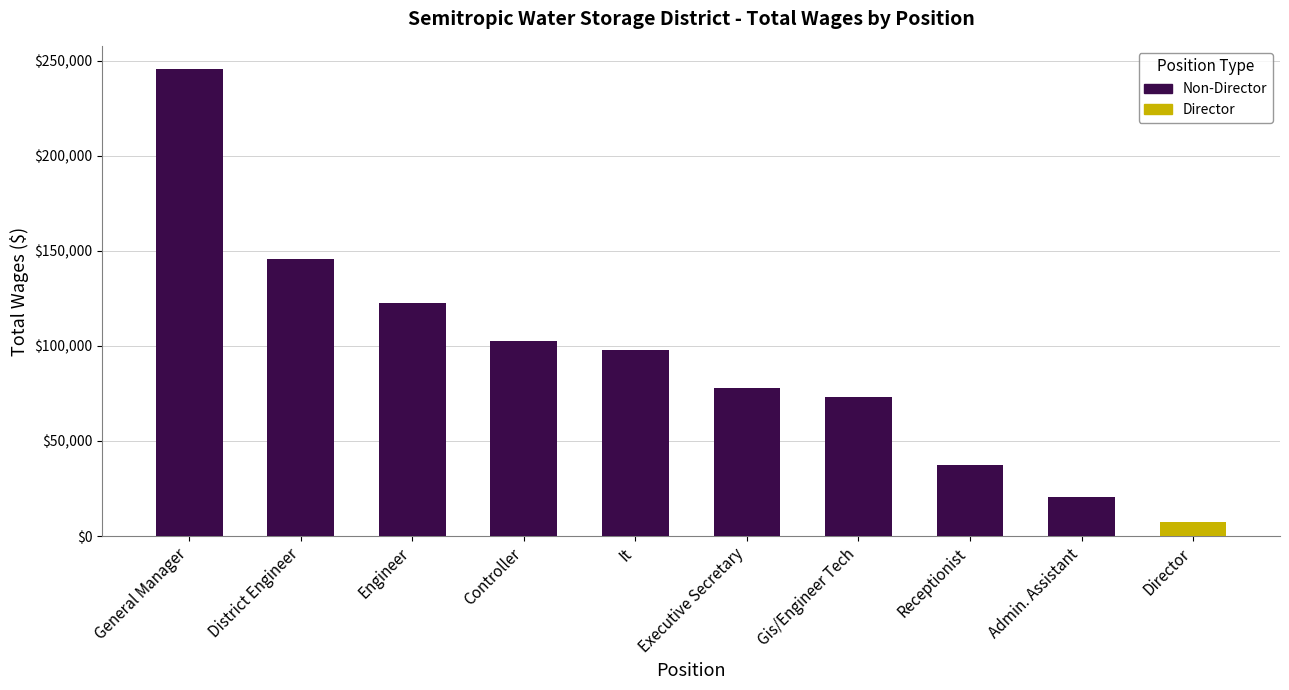

What is the label of the 2nd bar from the left?

District Engineer